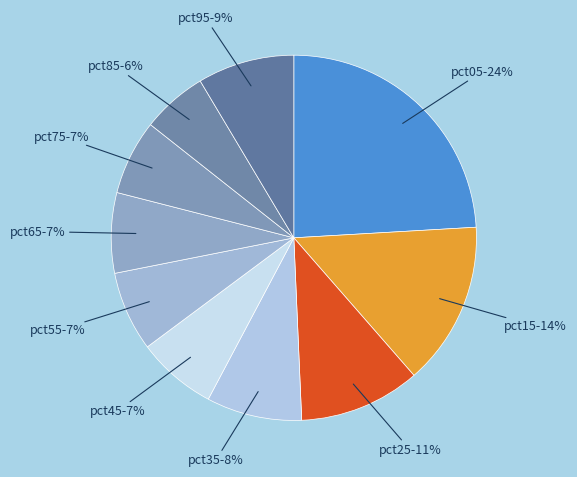

How many slices are in this pie chart?

10